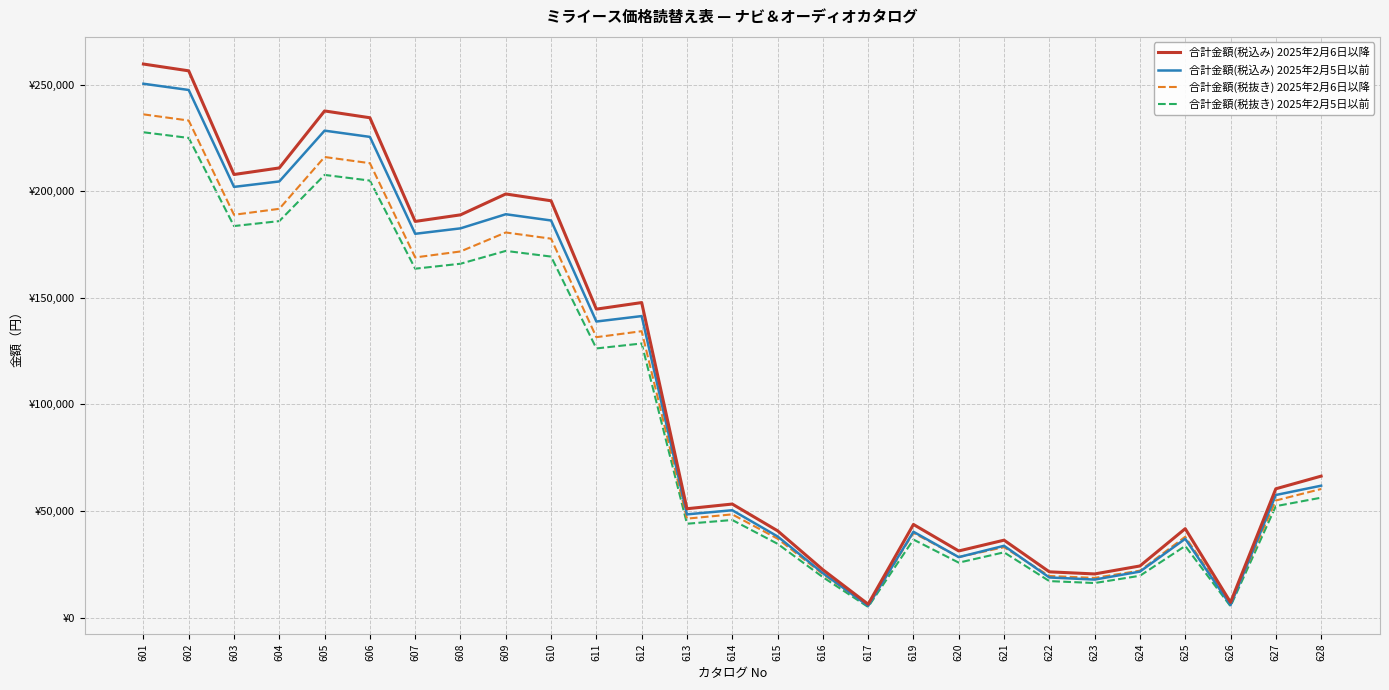

Does the chart display data point markers on the line(s)?

No